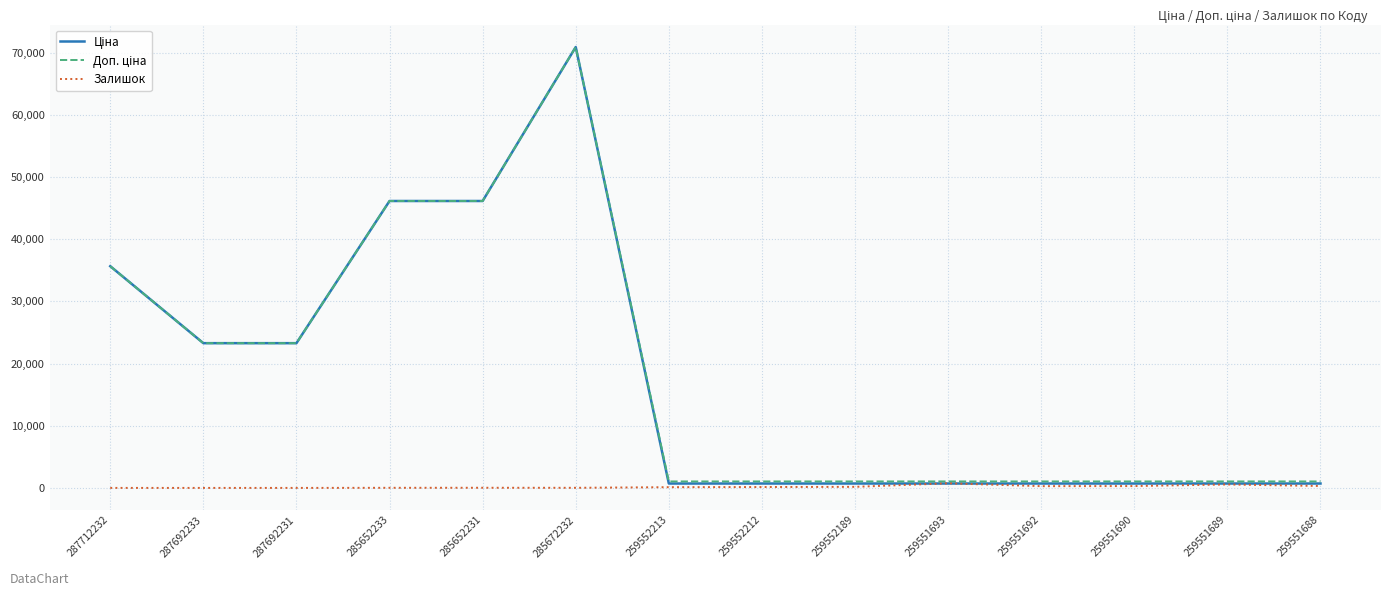

At which category does the chart reach its peak across all series?

285672232